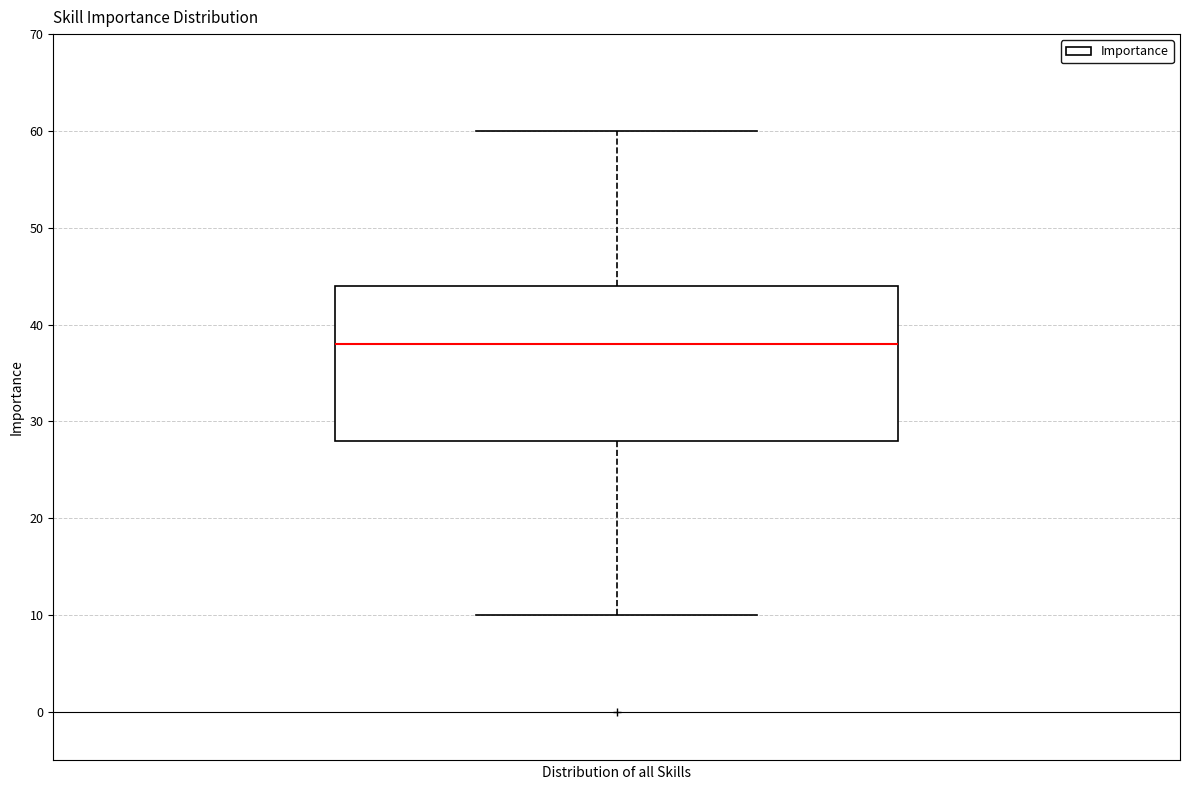

Read this box plot against the y-axis: the position of the median line, the range covered by the box, and the ends of both whiskers. The values are not printed on the chart, so give them approximately, as read against the axis.

median 38, box 28 to 44, whiskers 10 to 60